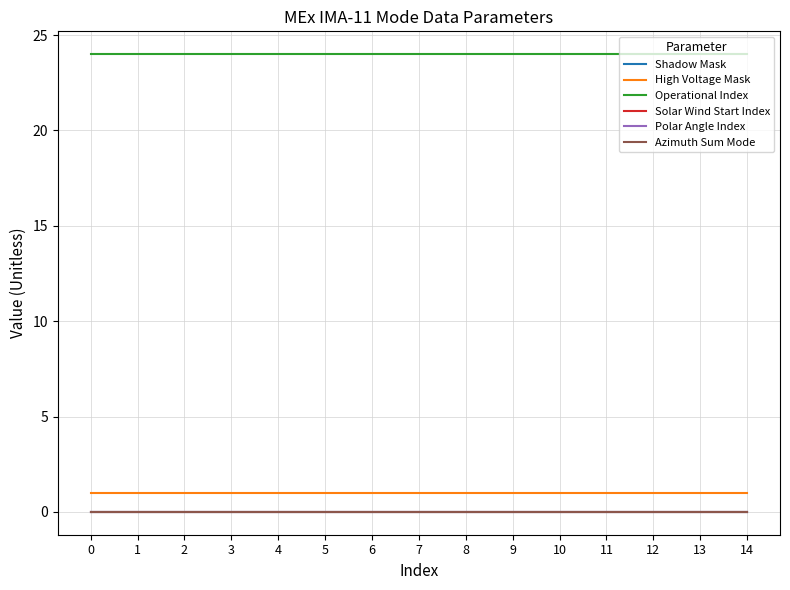

Does the chart have visible grid lines?

Yes